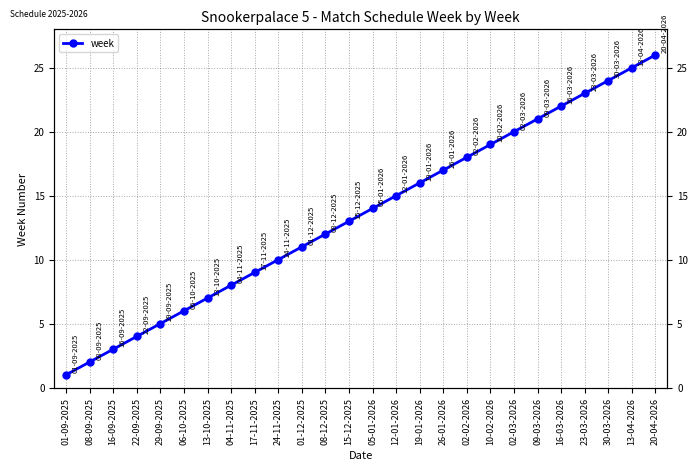

How many data points are less than 14?

13